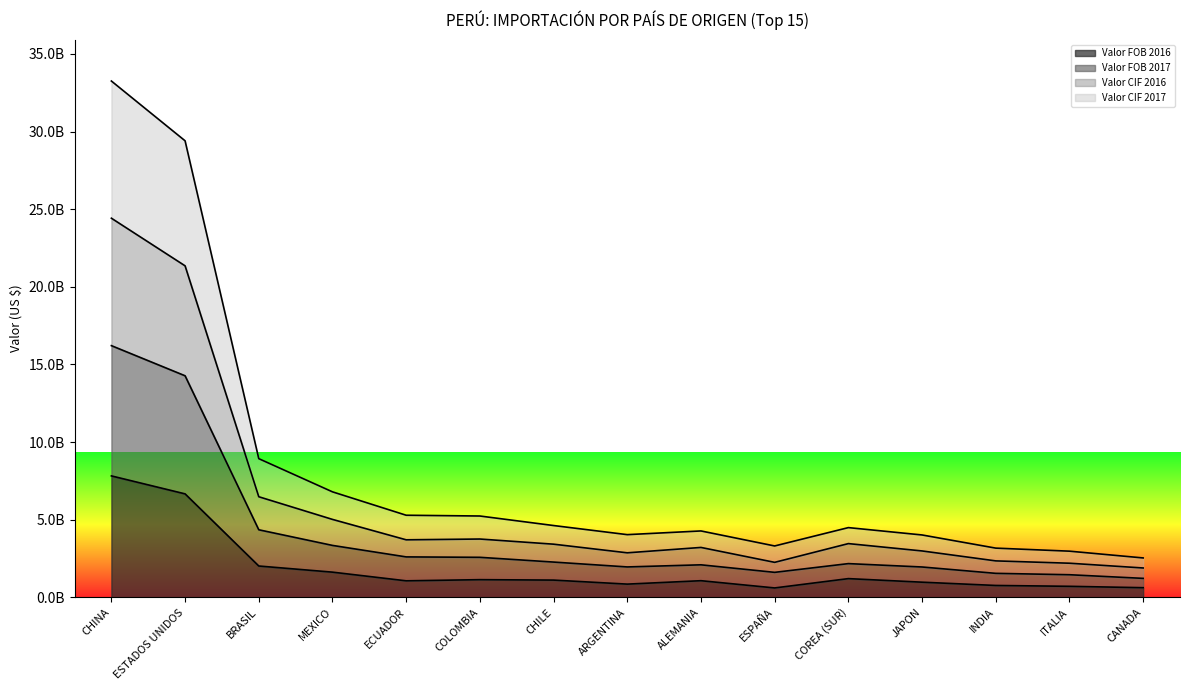

What is the value of the Valor FOB 2016 point at the 3rd from the left?

2019247100.7